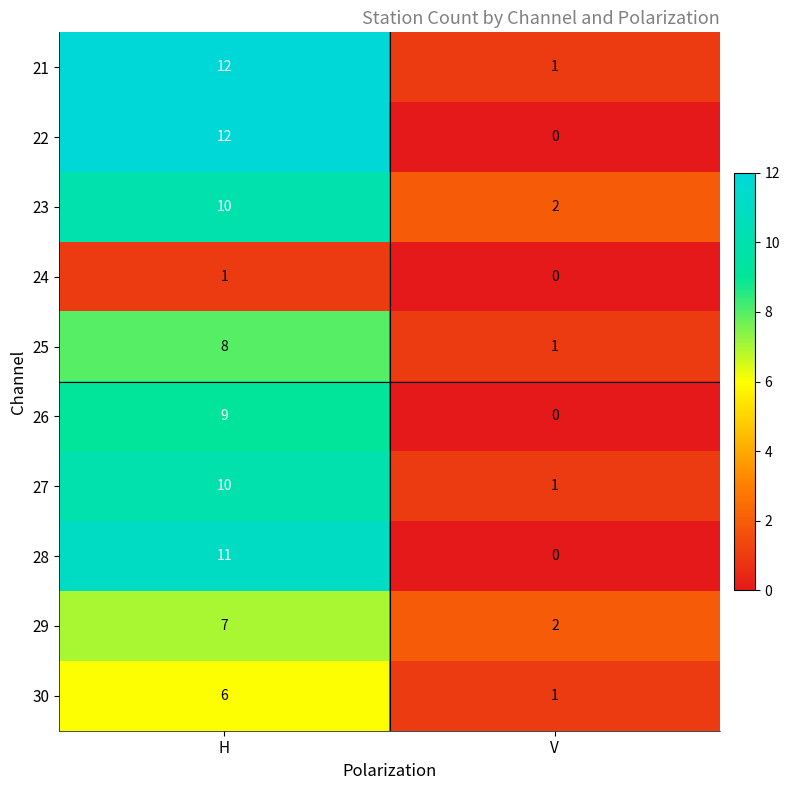

What is the difference between the 26 values at V and H?

9